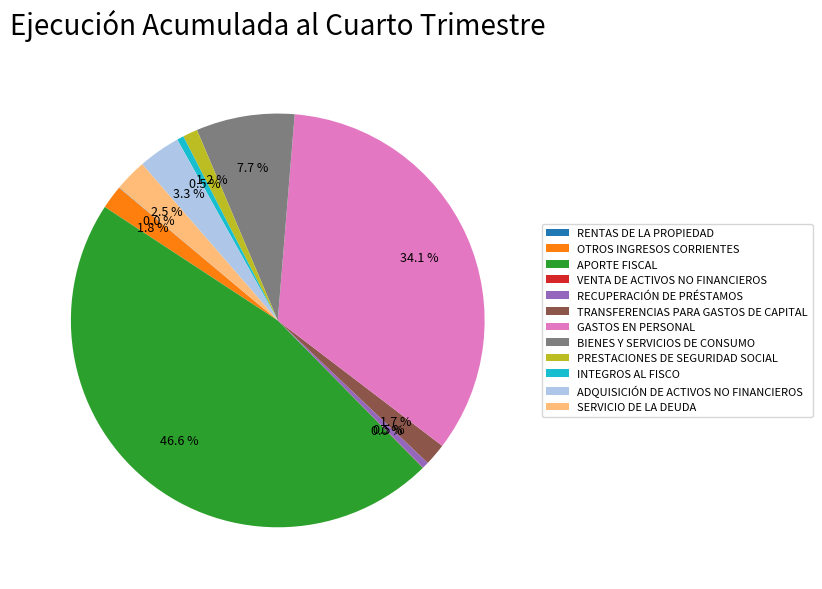

To the nearest percent, what is the combined percentage of TRANSFERENCIAS PARA GASTOS DE CAPITAL and APORTE FISCAL?

48%